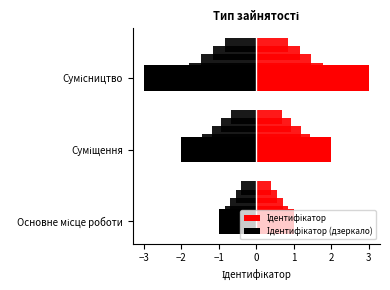

Where does the data first go above 2?

Сумісництво